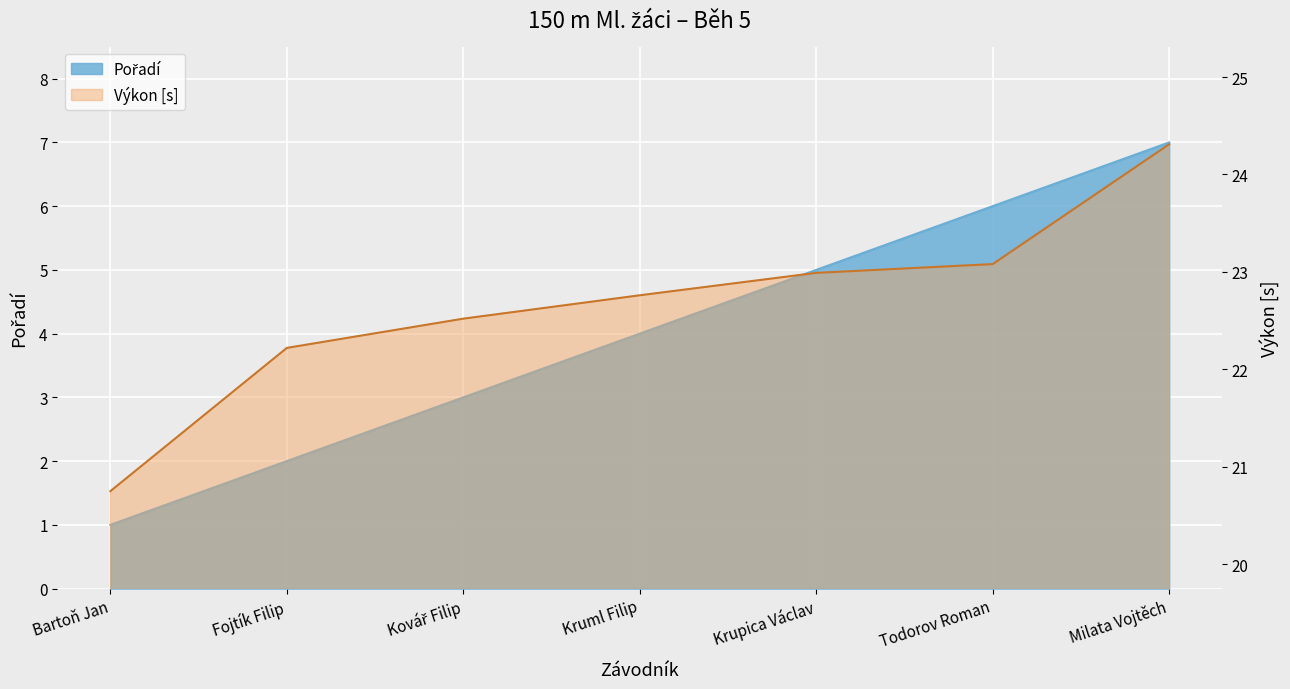

What is the difference between the Pořadí values at Fojtík Filip and Kovář Filip?

1.0